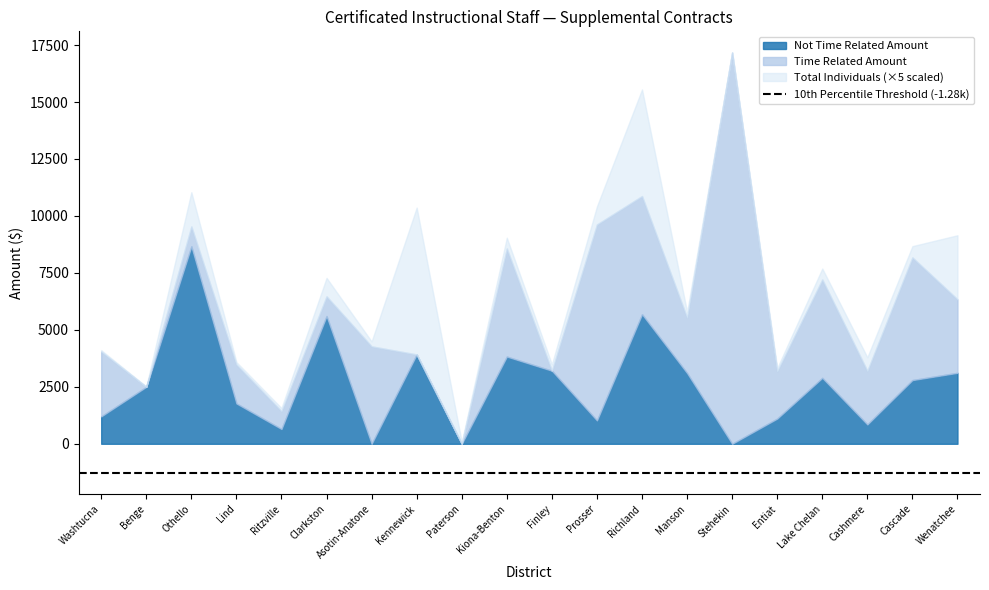

Rank the series by their maximum value, from lowest to highest.

Total Individuals, Not Time Amount, Time Related Amount